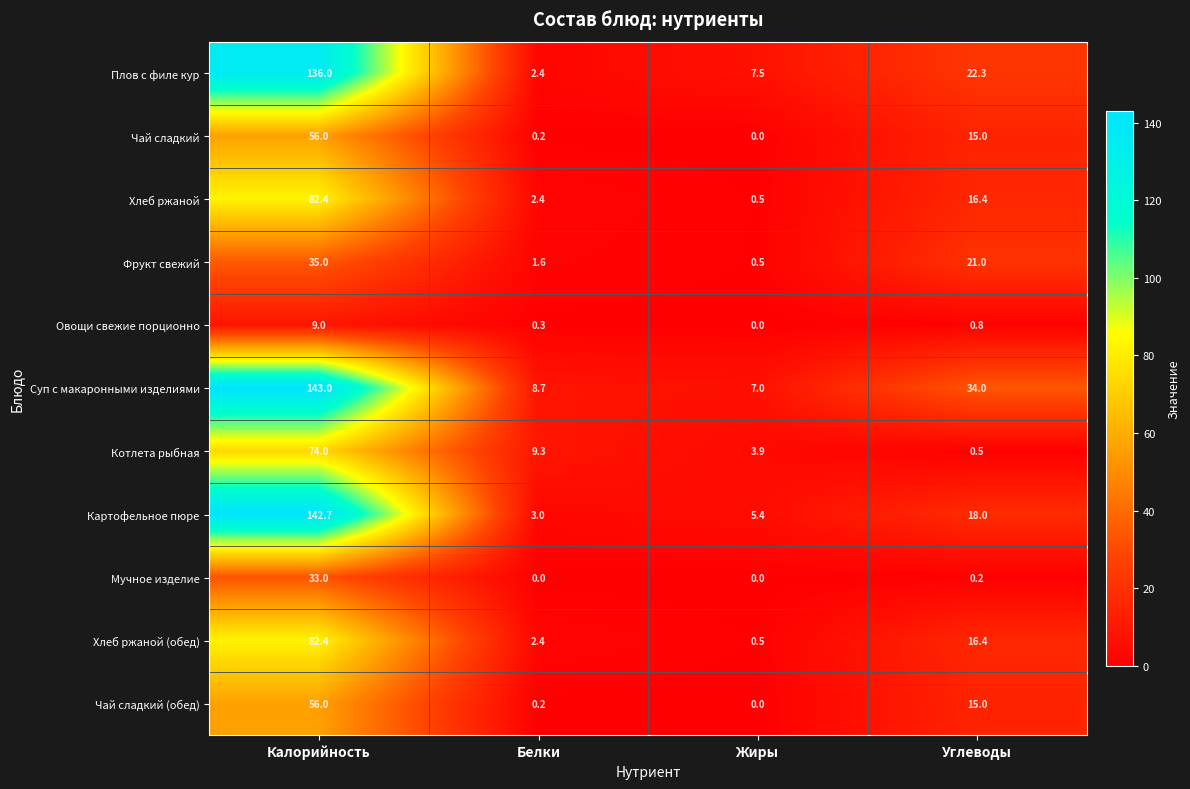

Which category has the highest value across all series?

Калорийность